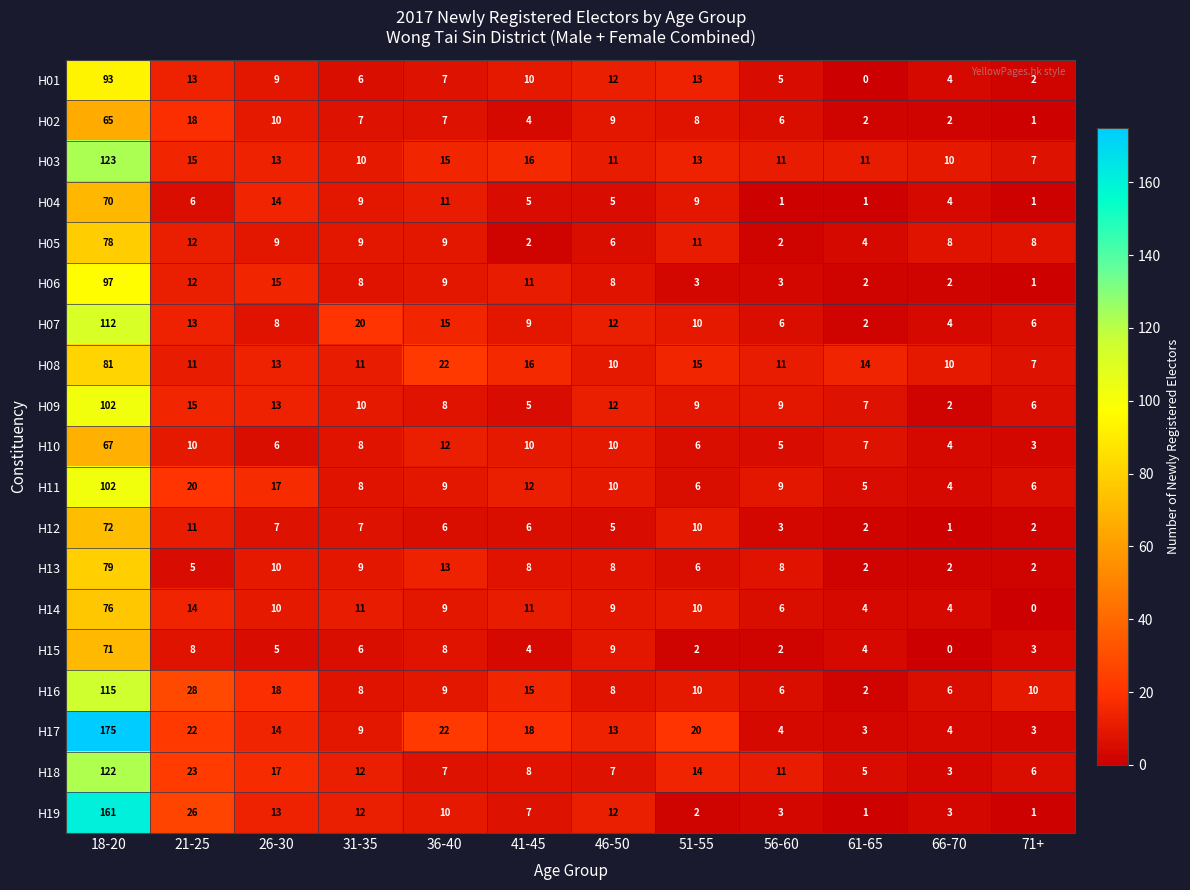

At how many categories does at least one series exceed 40?

1